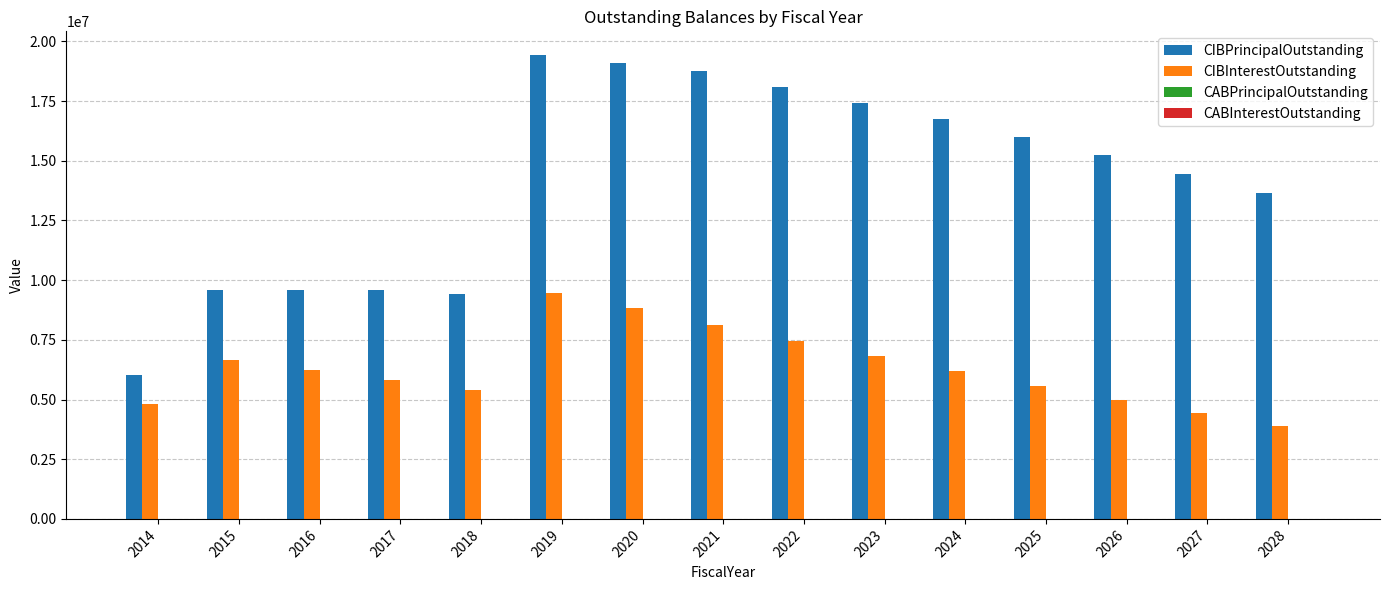

What is the total value across all series at 2023?

24246451.5